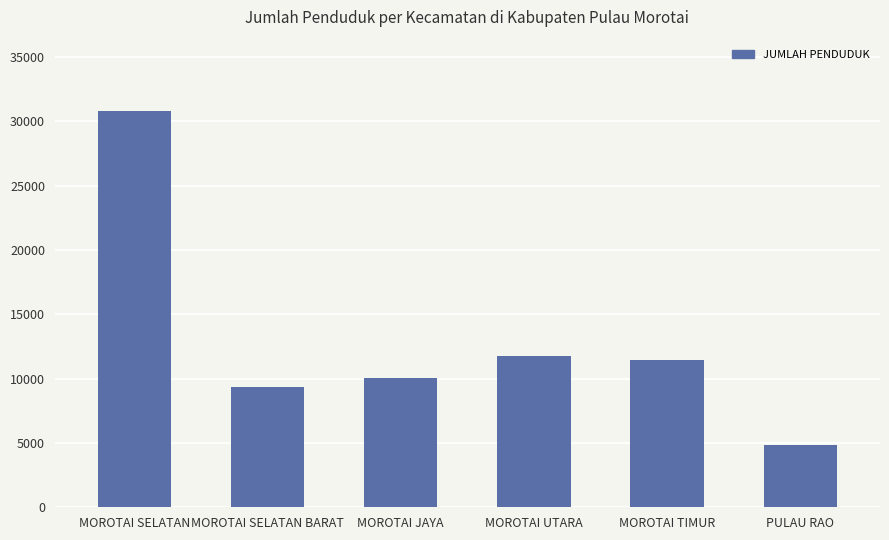

What is the minimum value shown in the chart?

4861